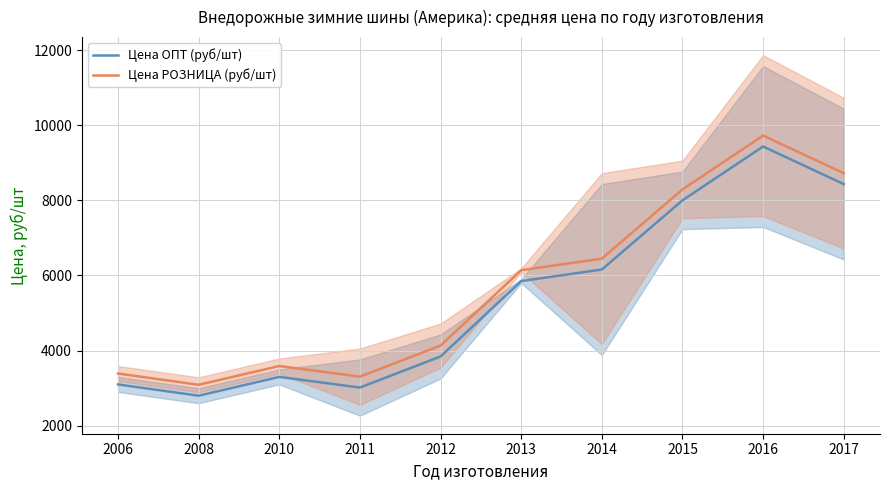

What is the lowest value of the Цена ОПТ (руб/шт) series?

2800.0